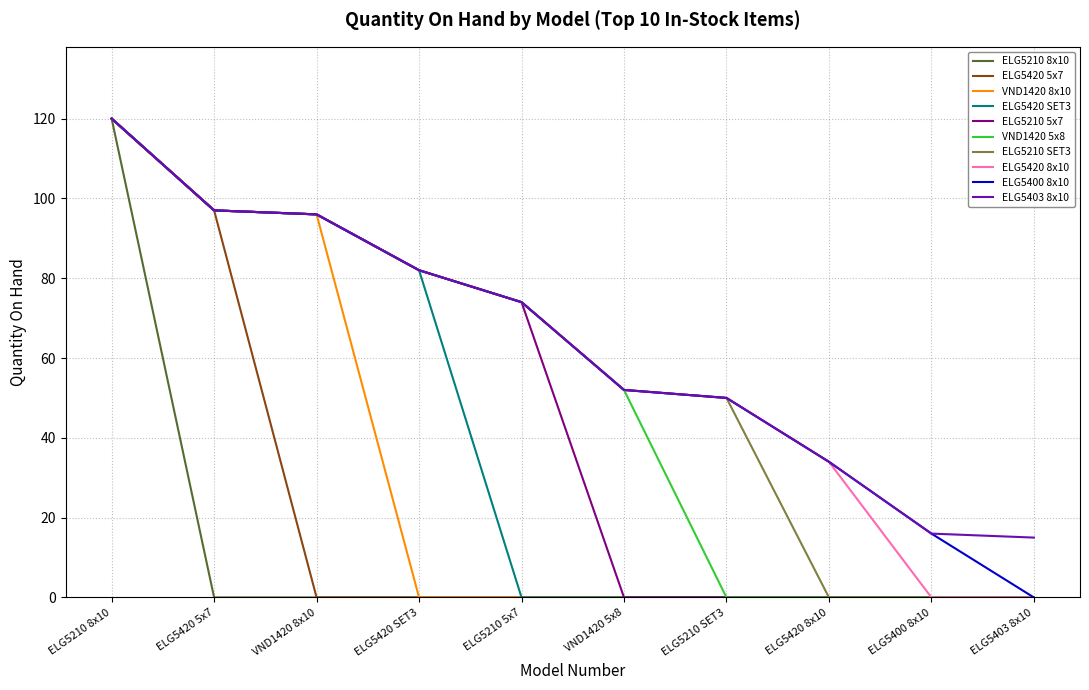

The value of ELG5420 5x7 at ELG5403 8x10 is 0. True or false?

True